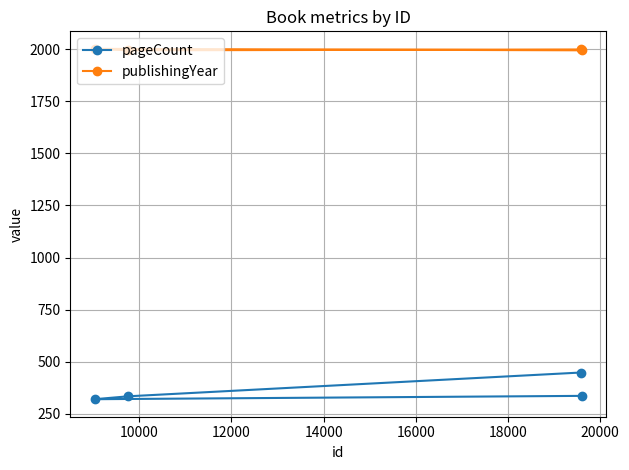

What is the value of the pageCount point at the 2nd from the left?

334